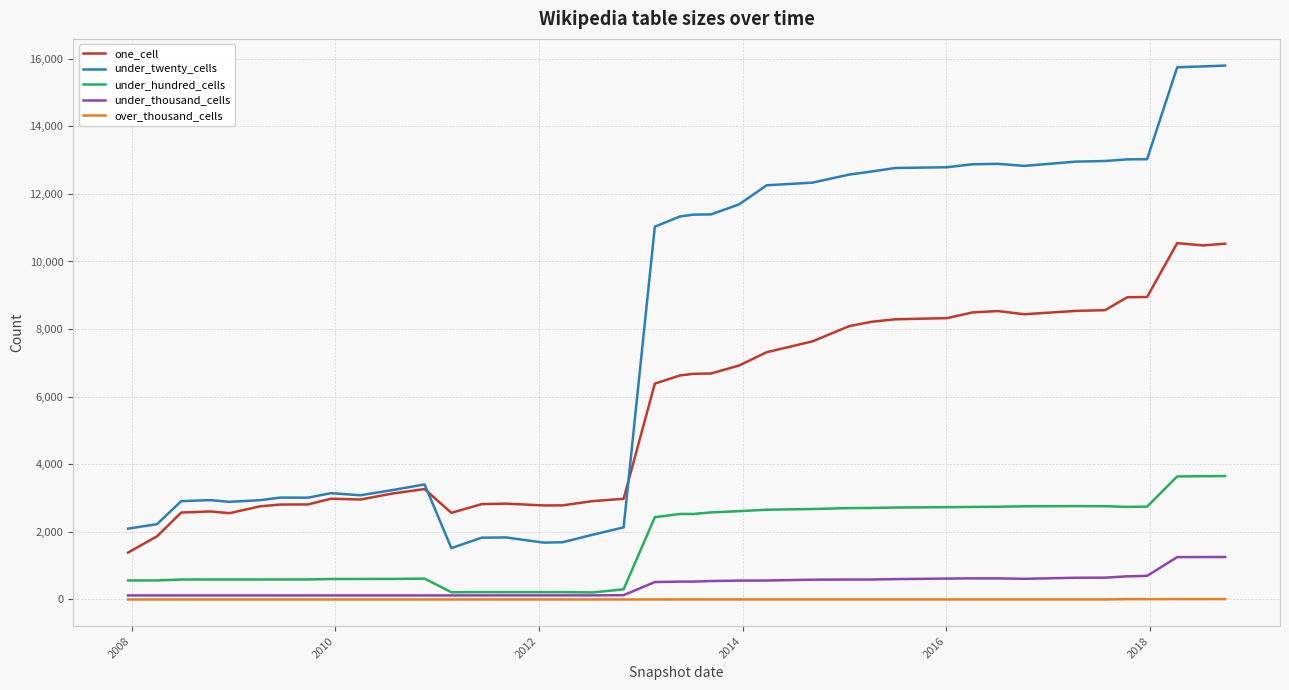

True or false: over_thousand_cells and under_twenty_cells cross at least once.

False